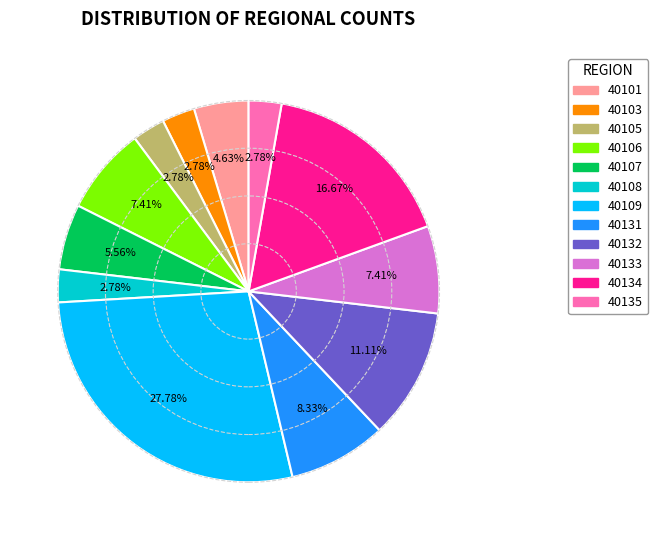

How many slices are in this pie chart?

12